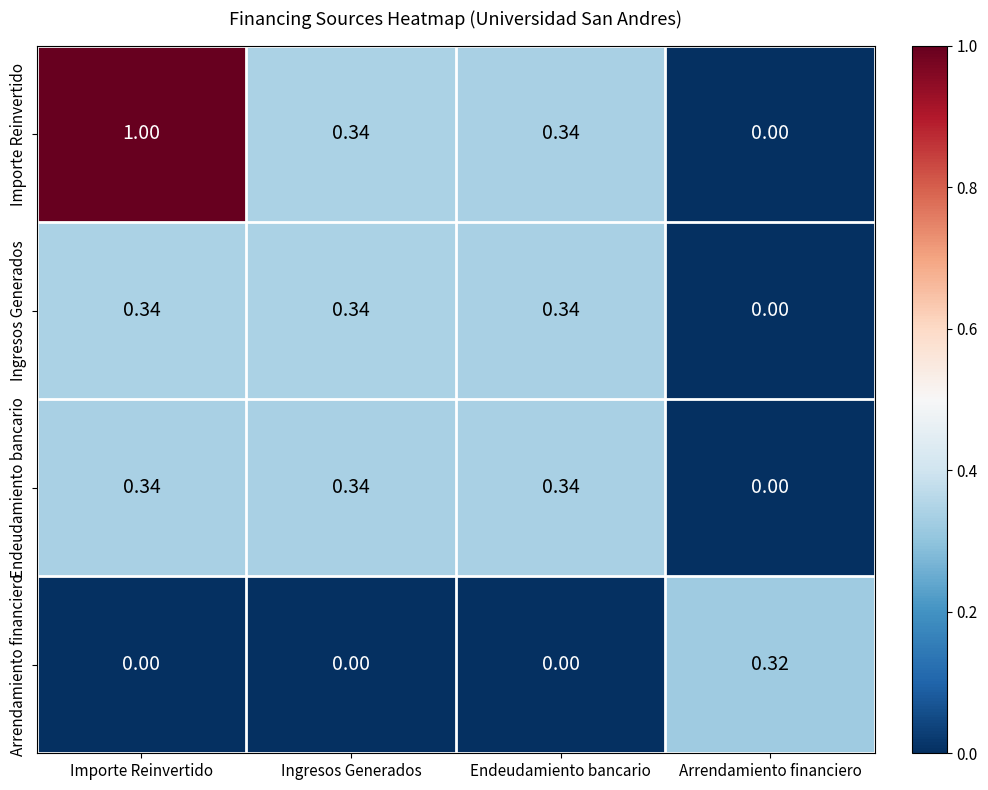

Which series has the largest range (max minus min)?

Importe Reinvertido